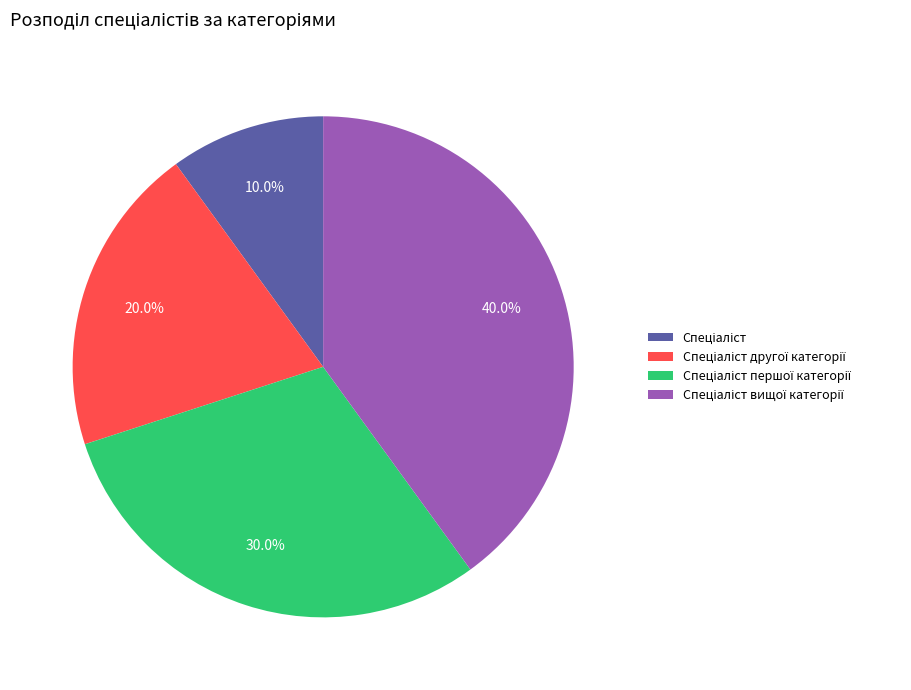

Is there a majority slice in this chart?

No